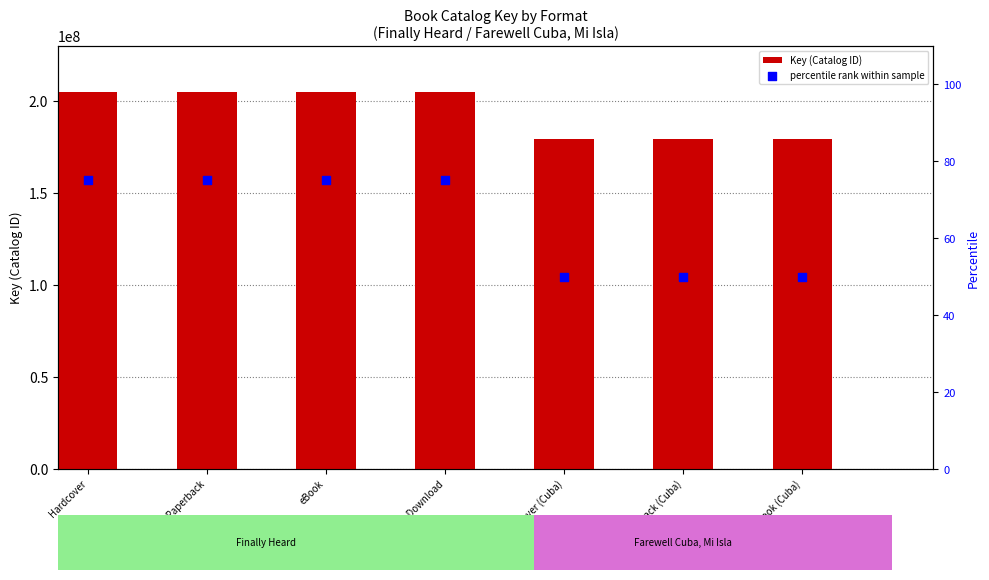

At which category is the sum across all series the highest?

Hardcover